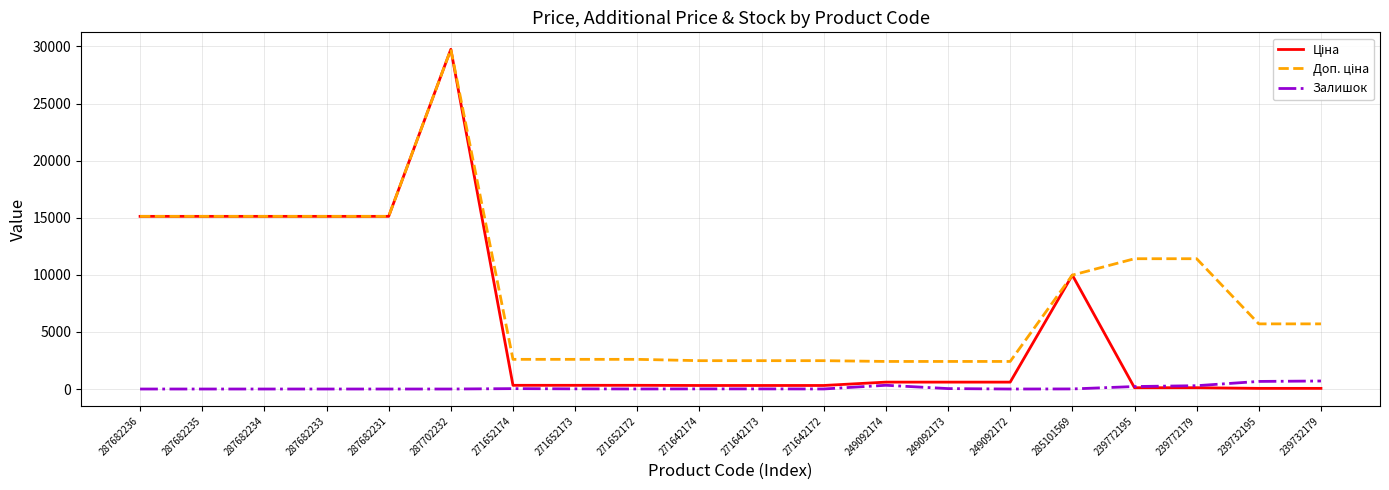

At which category is the sum across all series the highest?

287702232